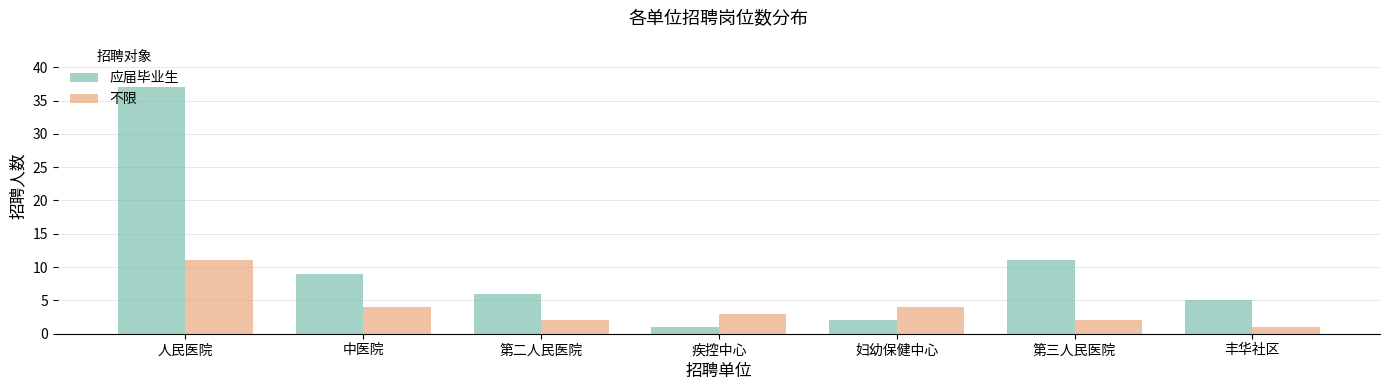

What is the sum of all 应届毕业生 values?

71